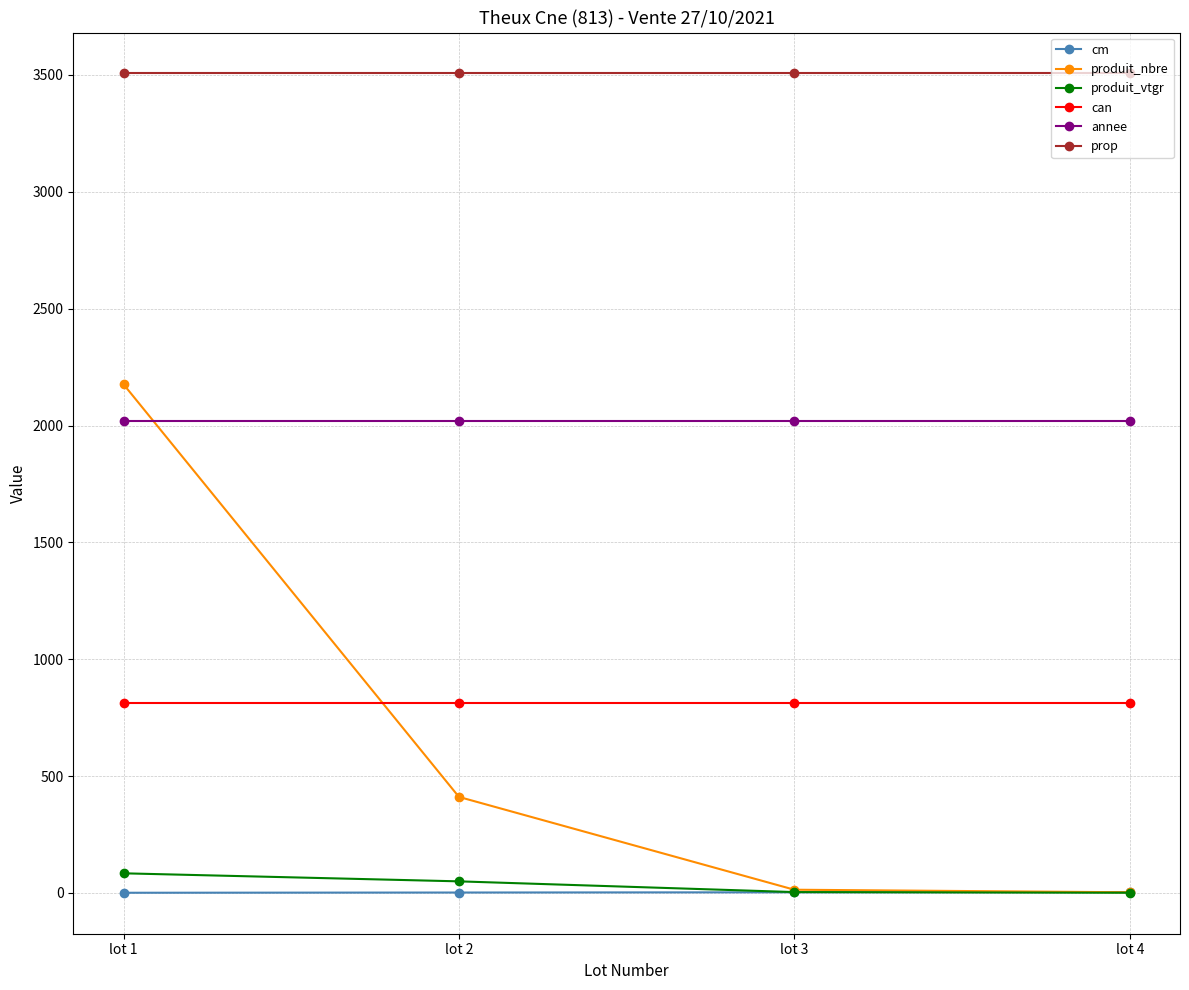

Which series changed the most between lot 1 and lot 3?

produit_nbre